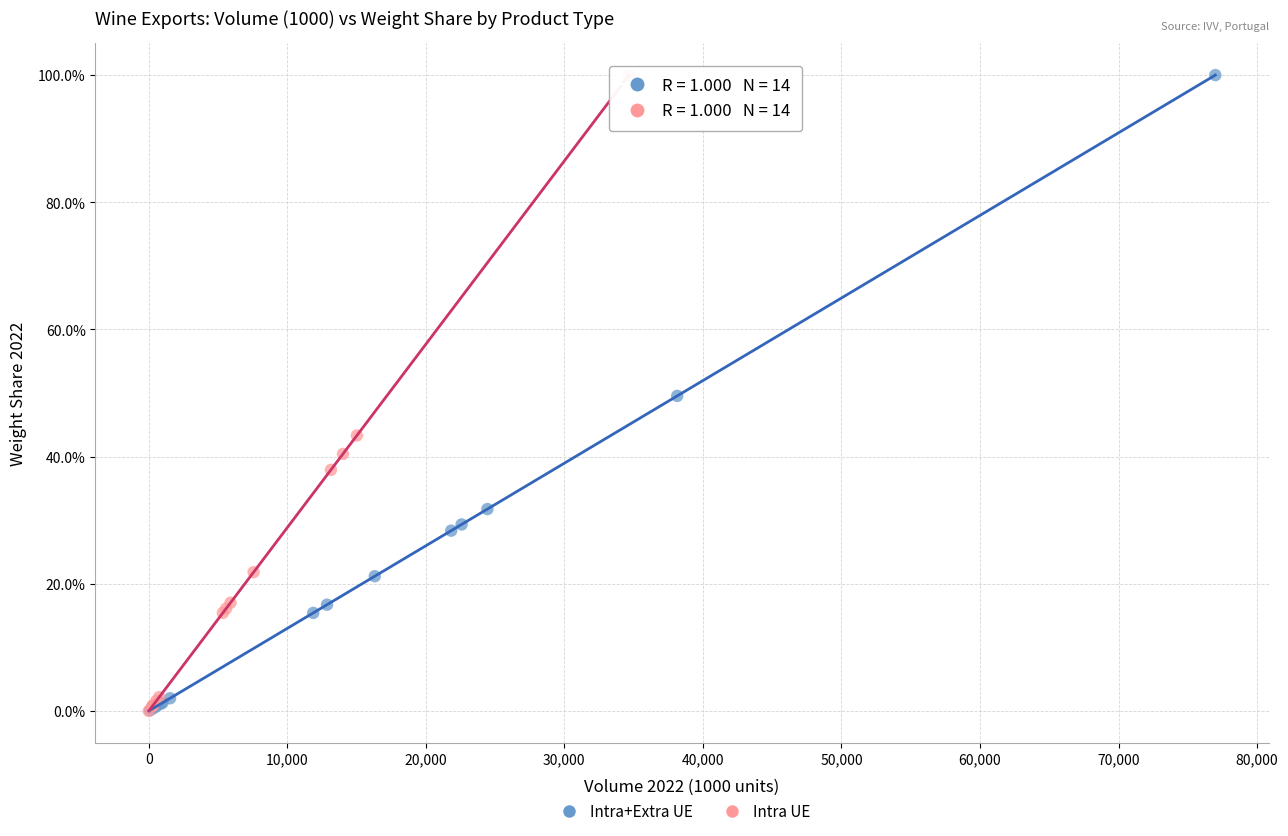

What are all the series names shown in the legend?

Intra+Extra UE, Intra UE